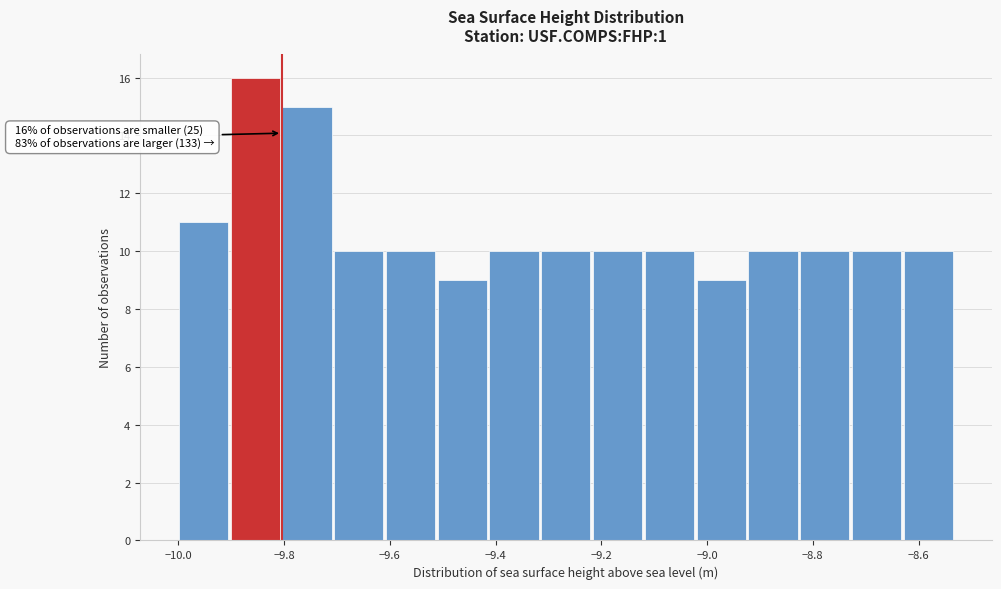

Over which range of the x-axis is the bar tallest?

-9.90 to -9.80